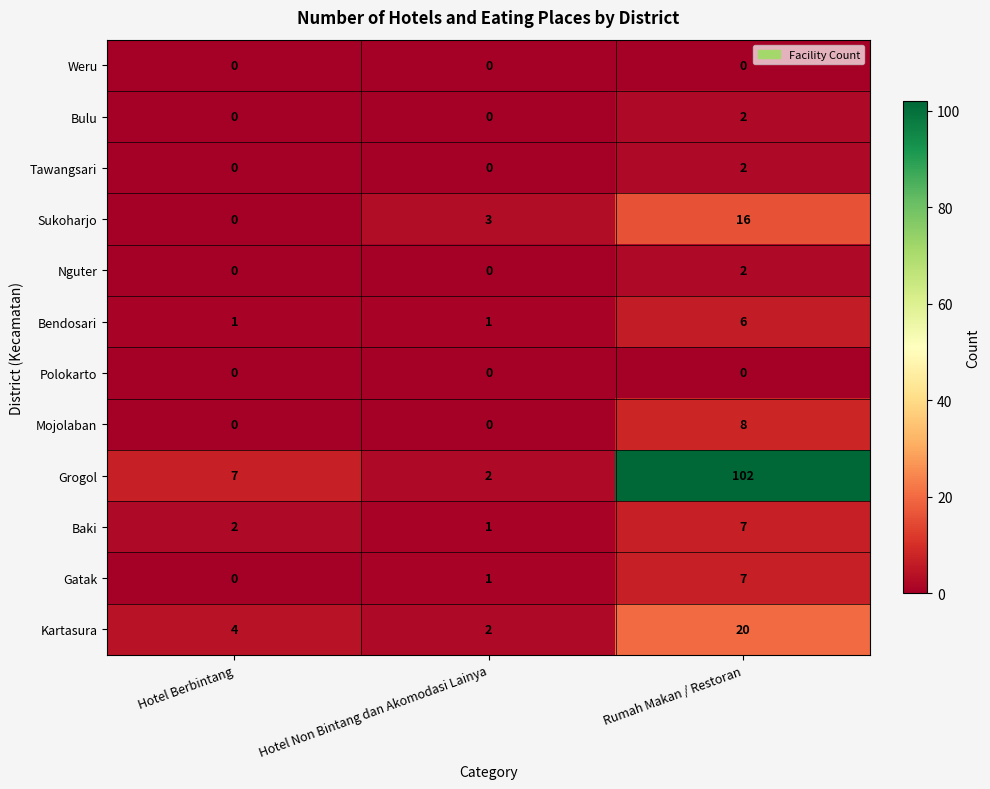

The value of Nguter at Hotel Non Bintang dan Akomodasi Lainya is 1. True or false?

False